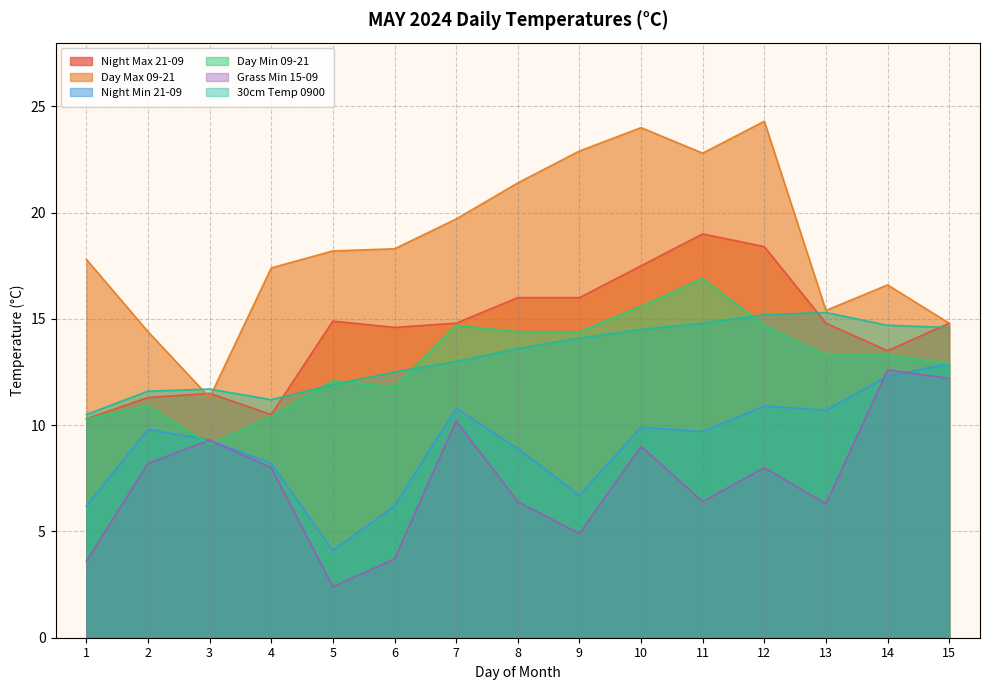

How many data points does each series have?

15